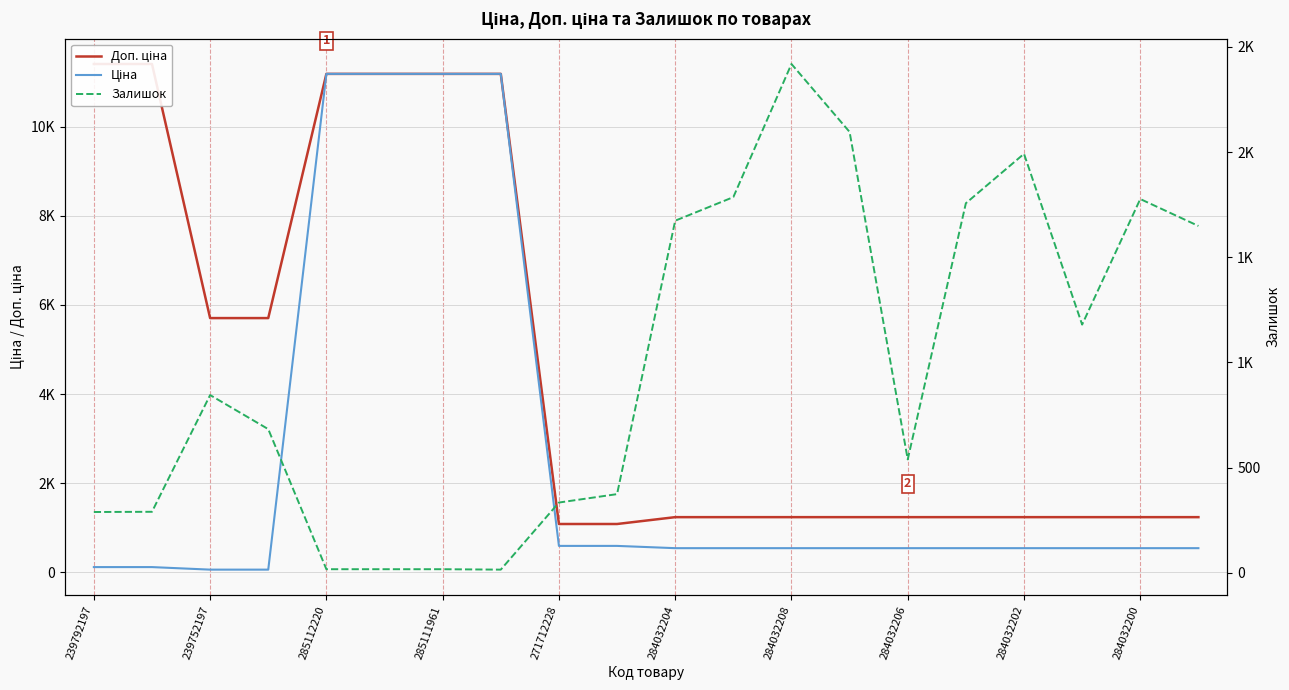

Reading left to right, list all the values displayed in this chart.

Доп. ціна: 11410.0	11410.0	5705.0	5705.0	11188.2	11188.2	11188.2	11188.2	1081.7	1081.7	1235.4	1235.4	1235.4	1235.4	1235.4	1235.4	1235.4	1235.4	1235.4	1235.4
Ціна: 114.1	114.1	57.0	57.0	11188.2	11188.2	11188.2	11188.2	589.9	589.9	539.0	539.0	539.0	539.0	539.0	539.0	539.0	539.0	539.0	539.0
Залишок: 289.0	290.0	845.0	683.0	17.0	17.0	17.0	15.0	334.0	374.0	1674.0	1786.0	2419.0	2096.0	539.0	1757.0	1992.0	1180.0	1777.0	1649.0